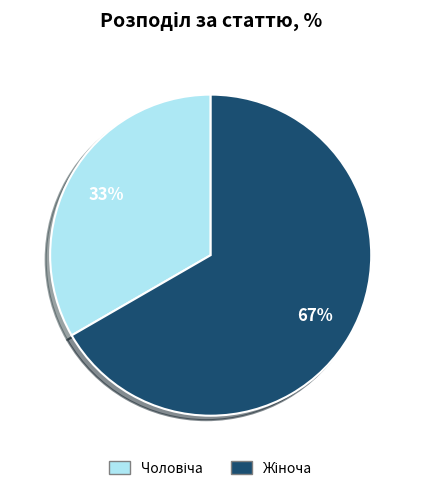

To the nearest percent, what is the average slice percentage?

50%